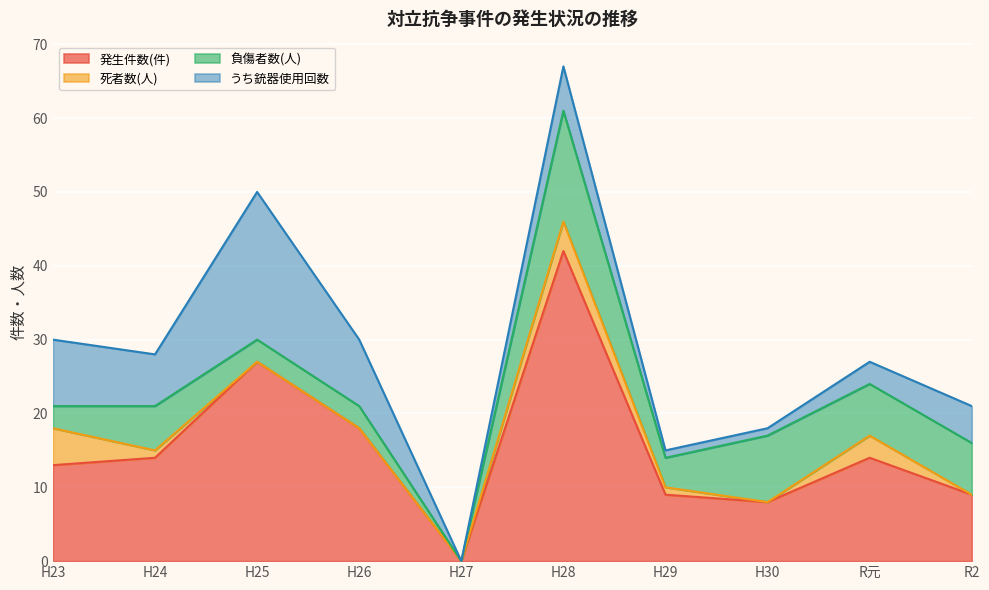

What are all the series names shown in the legend?

発生件数(件), 死者数(人), 負傷者数(人), うち銃器使用回数